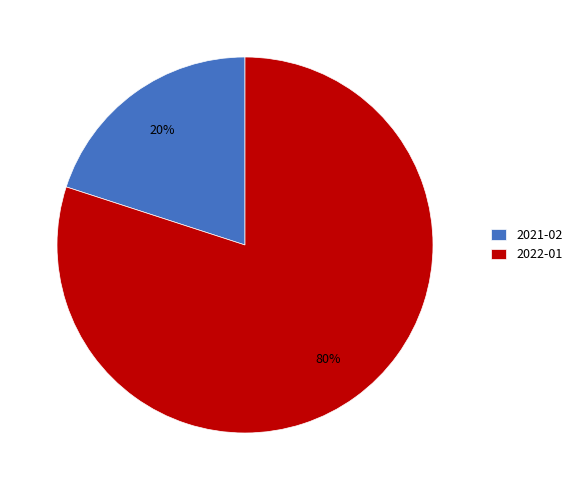

Is the sum of 2022-01 and 2021-02 greater than half?

Yes